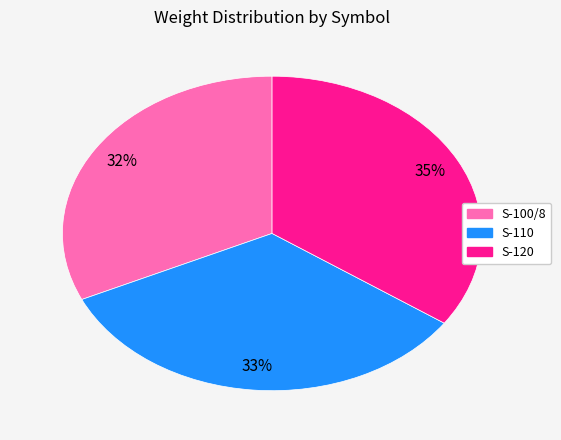

What is the largest slice in the pie chart?

S-120